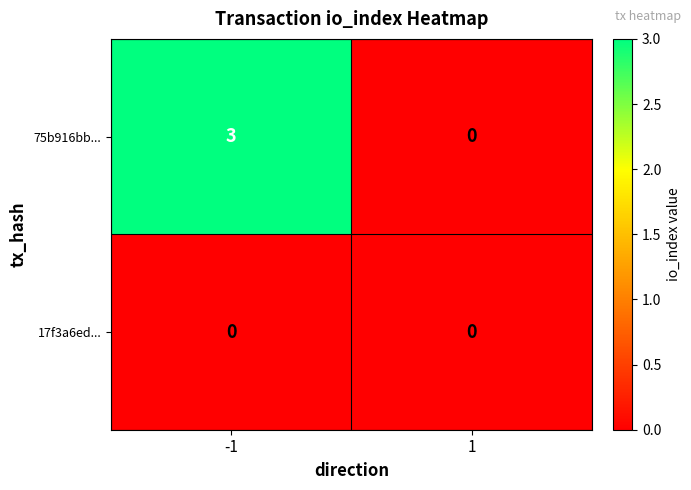

True or false: 75b916bb... has a value of 0 at 1.

True